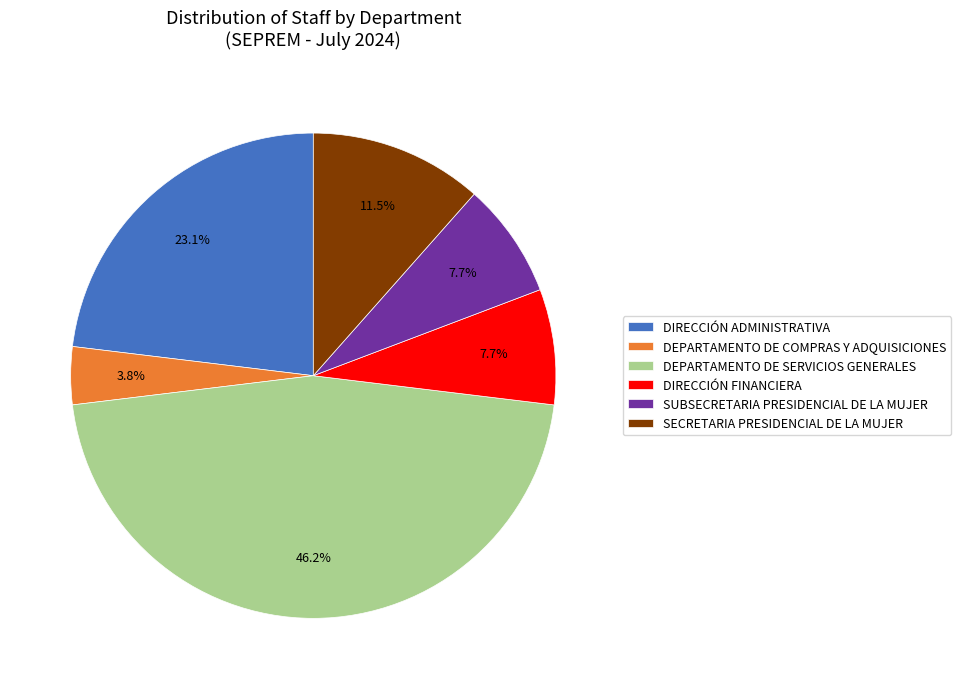

To the nearest percent, what is the average slice percentage?

17%